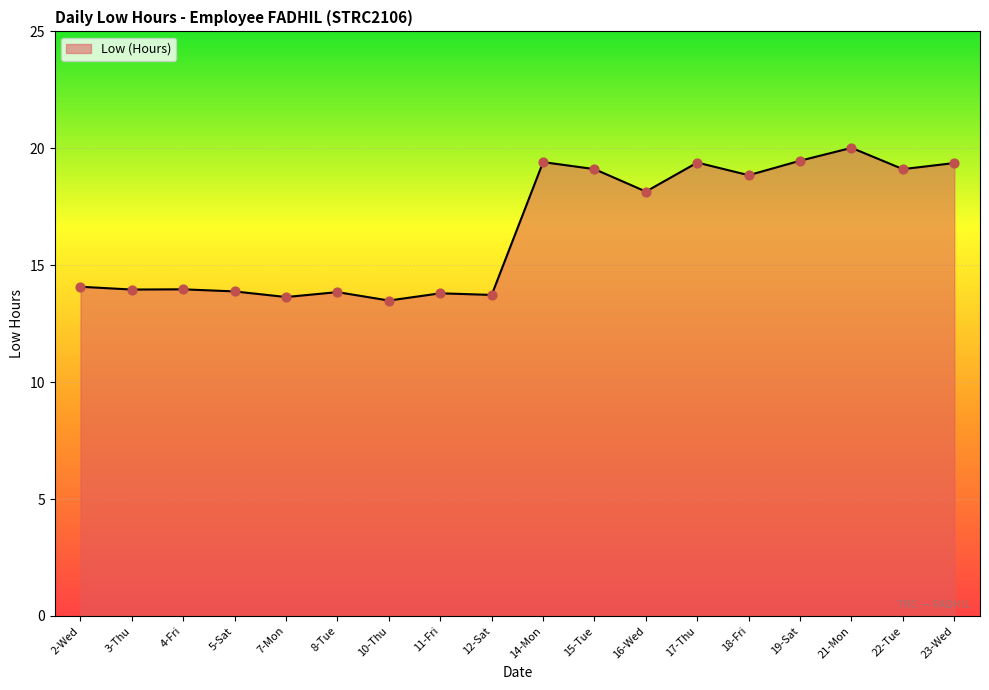

What is the change in value from 4-Fri to 10-Thu?

-0.5